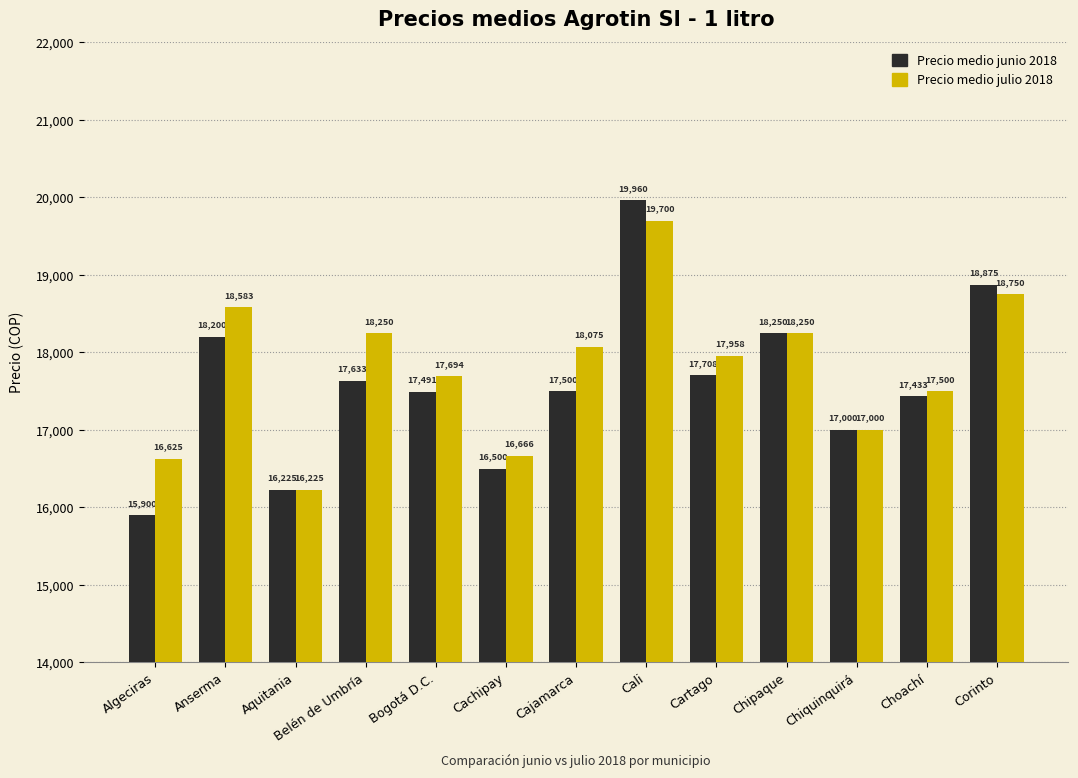

Which label corresponds to the largest value in the chart?

Cali